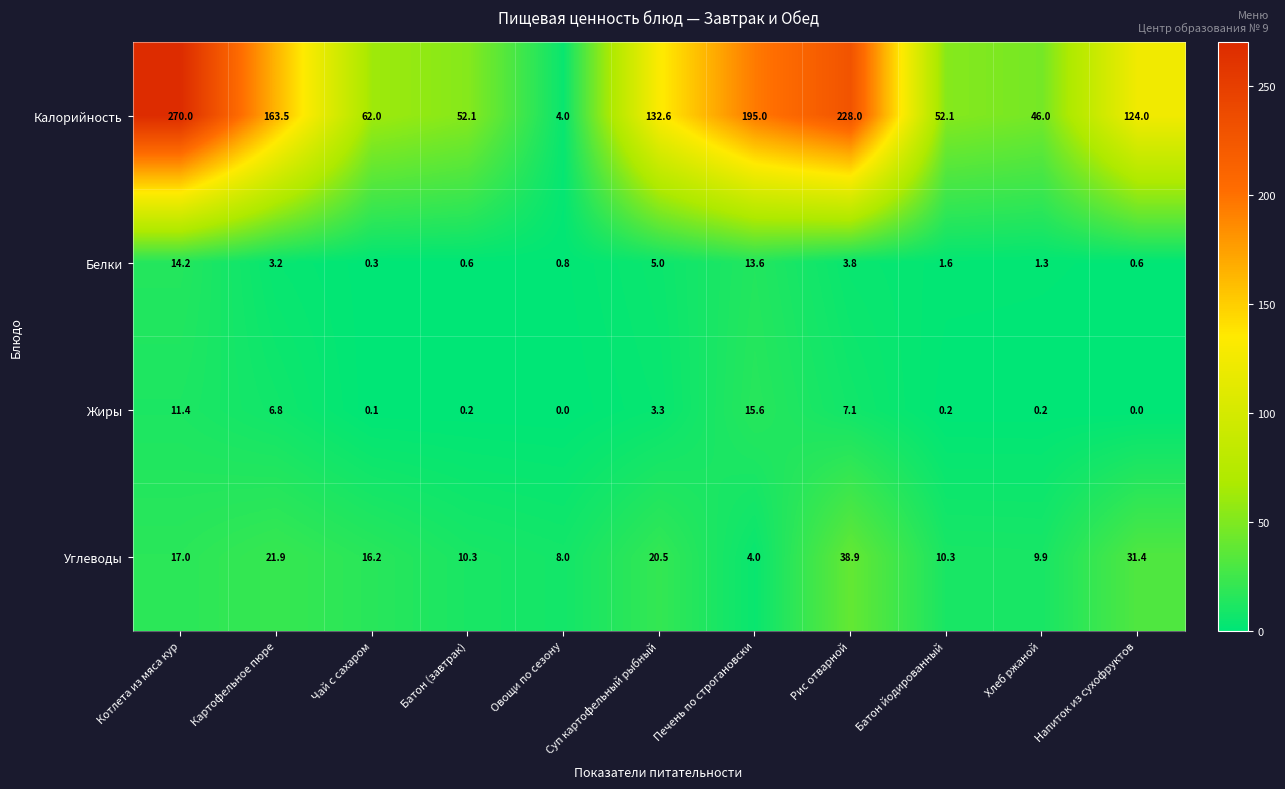

Count the number of categories in the chart.

11